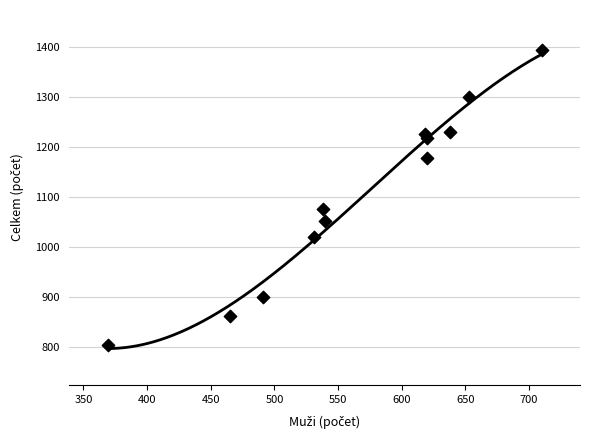

What Y value in the scatter plot is closest to 1098?

1075